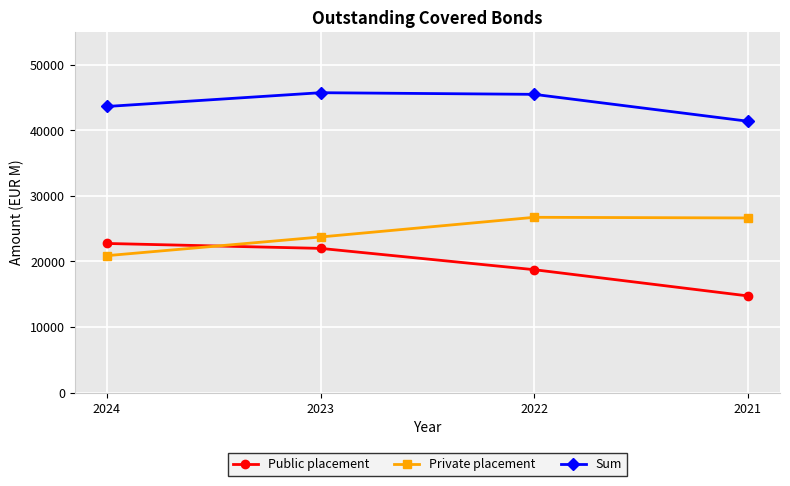

At which category does the chart reach its minimum across all series?

2021